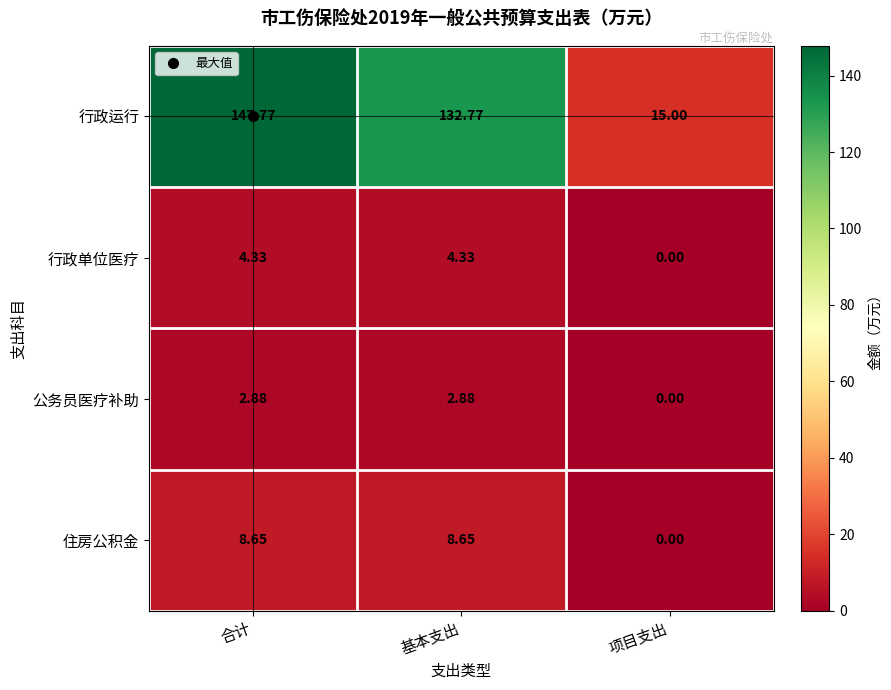

Which series has the largest range (max minus min)?

行政运行